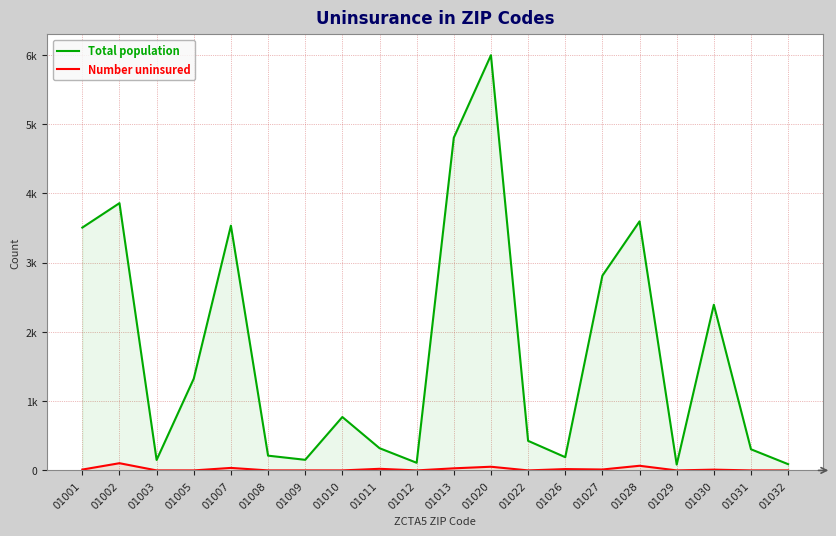

Is the value of Number uninsured at 01022 greater than the value of Total population at 01008?

No